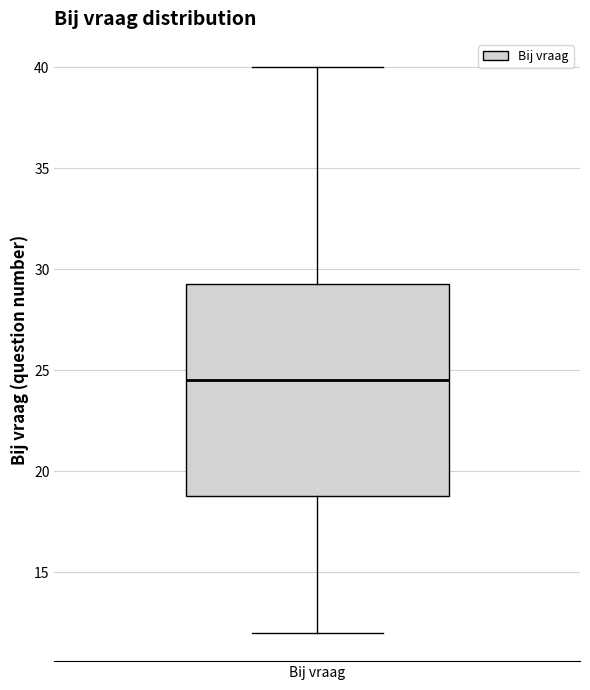

Read this box plot against the y-axis: the position of the median line, the range covered by the box, and the ends of both whiskers. The values are not printed on the chart, so give them approximately, as read against the axis.

median 24.5, box 19.0 to 29.5, whiskers 12.0 to 40.0